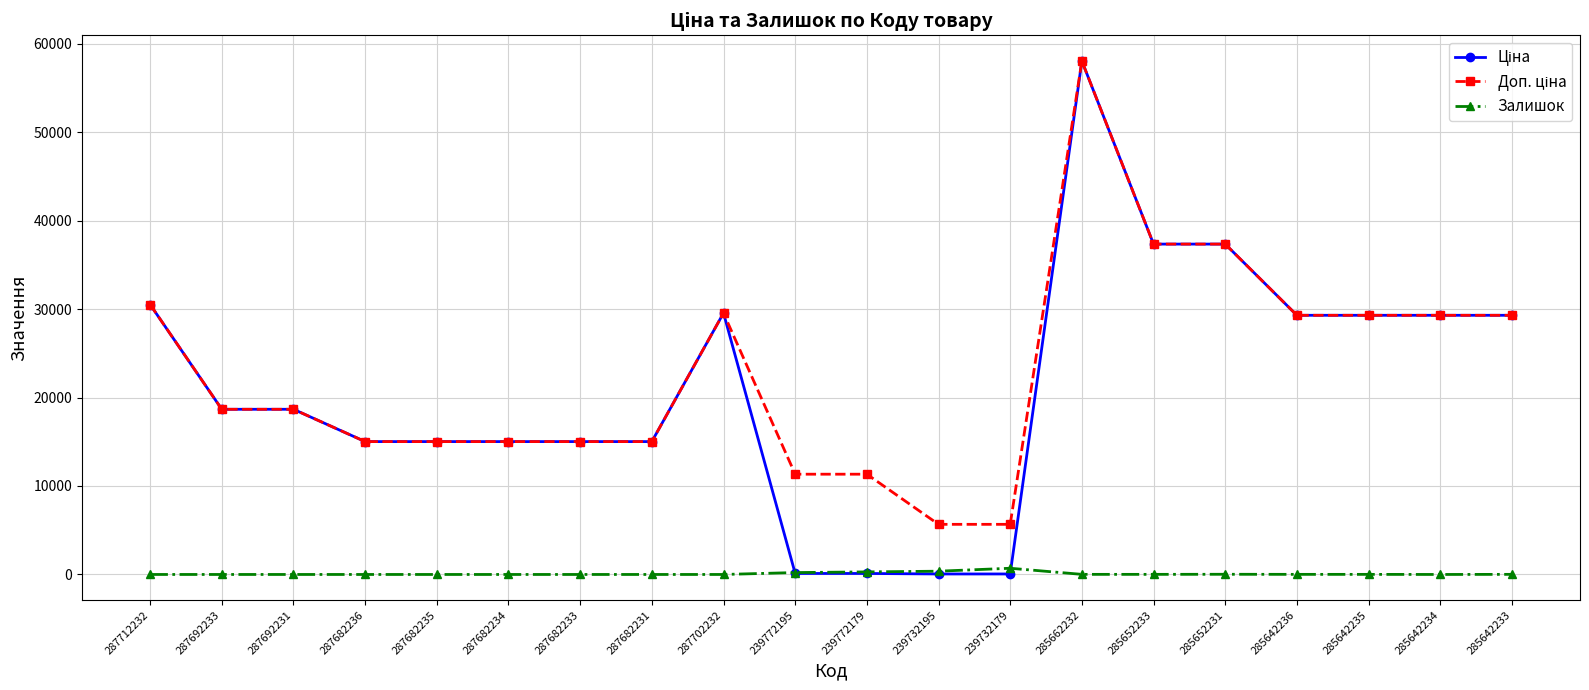

True or false: Залишок has more than 1 points higher than both neighbors.

True